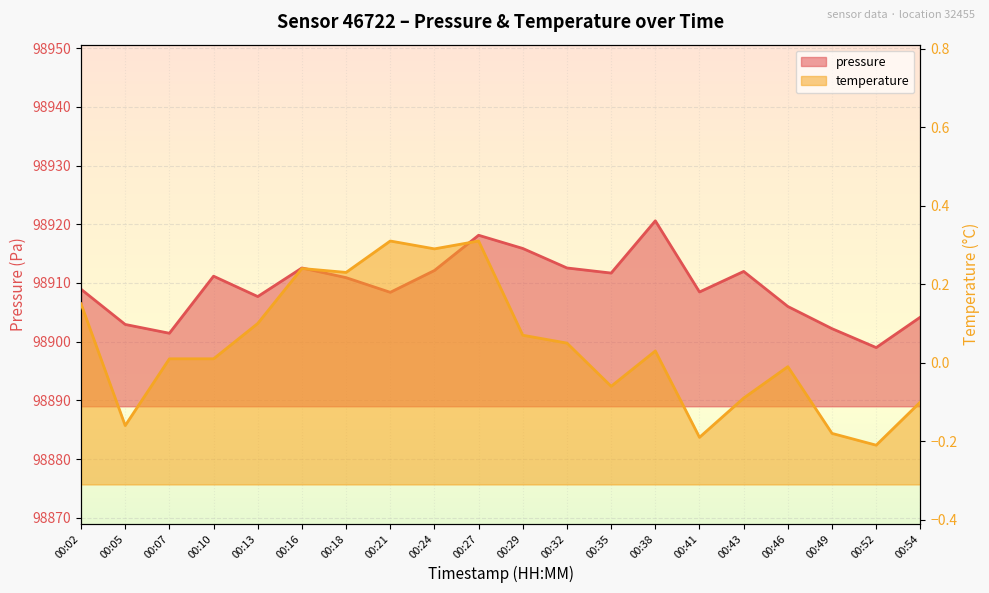

At which category does temperature reach its first local peak?

00:16